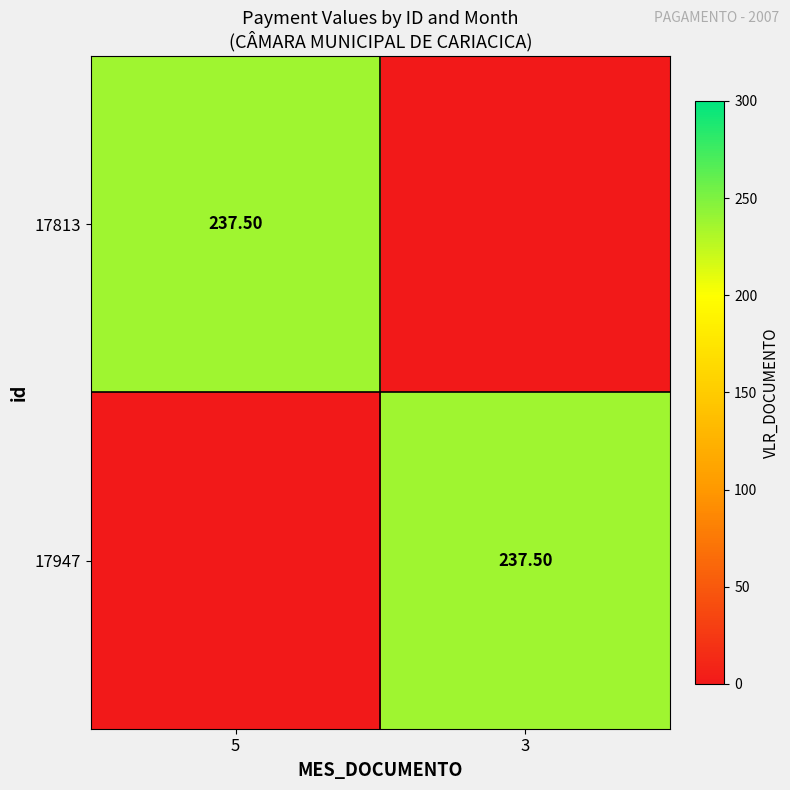

How many distinct data groups are displayed?

2